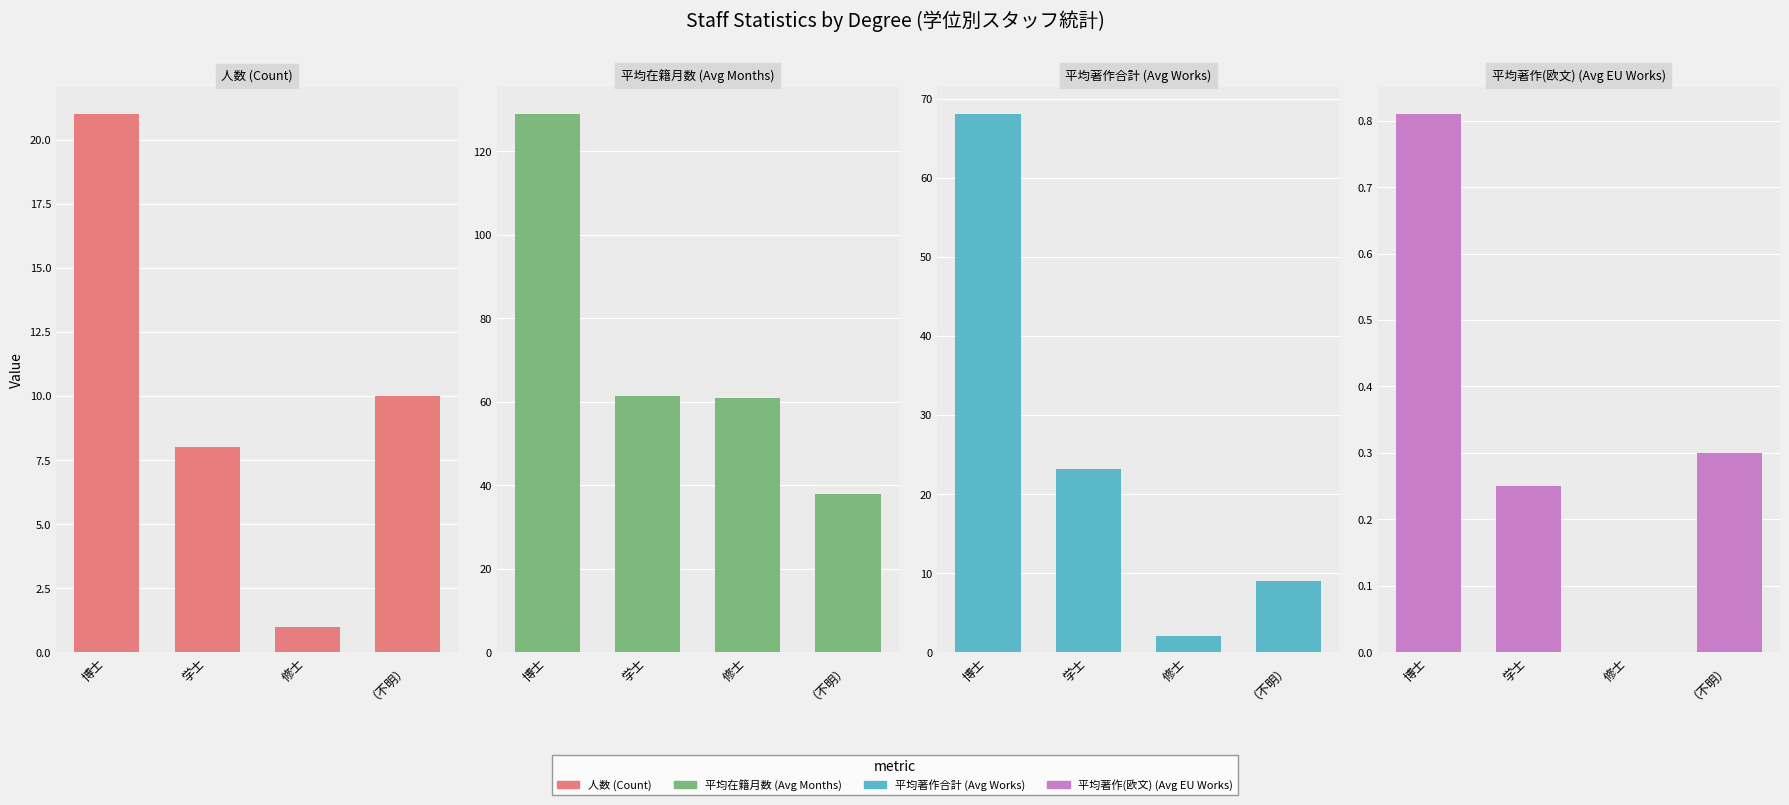

What is the sum of the 人数 (Count) values at 学士 and （不明）?

18.0